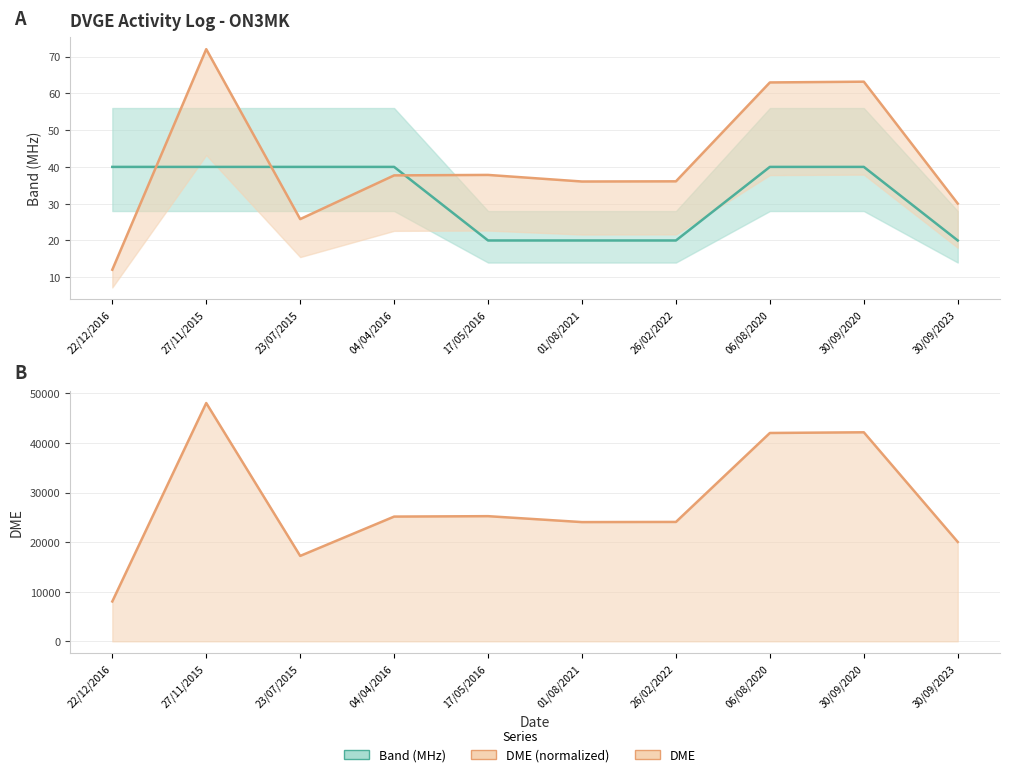

What is the spread (max minus min) of values at 30/09/2020?

42101.0